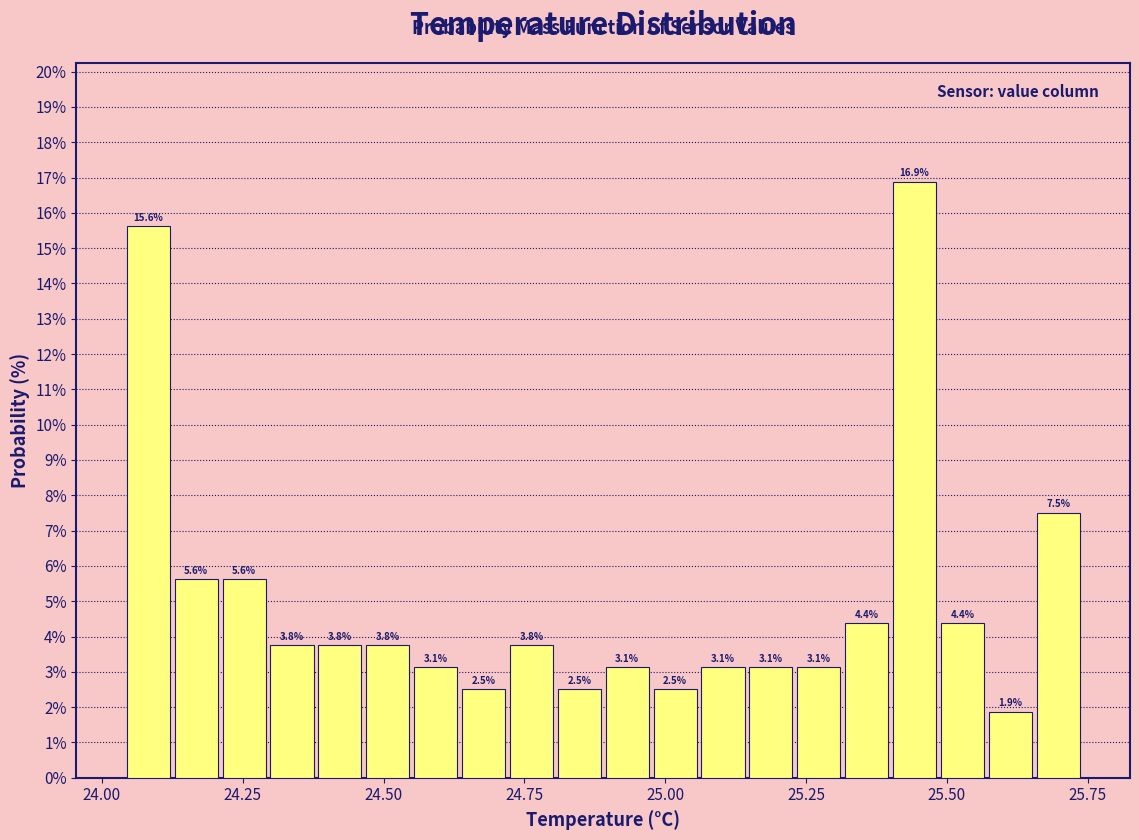

Around what value on the x-axis is the tallest bar? Give the approximate position of its centre, as read against the axis.

25.45